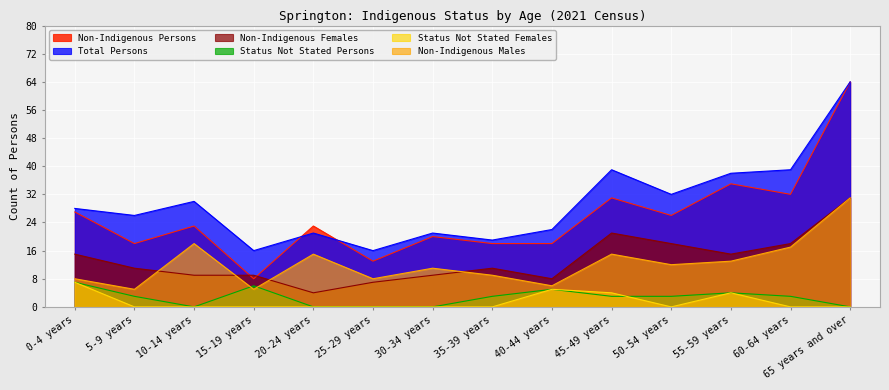

Reading left to right, transcribe all the data shown in this chart.

Non-Indigenous Persons: 27	18	23	8	23	13	20	18	18	31	26	35	32	64
Total Persons: 28	26	30	16	21	16	21	19	22	39	32	38	39	64
Non-Indigenous Females: 15	11	9	9	4	7	9	11	8	21	18	15	18	31
Status Not Stated Persons: 7	3	0	6	0	0	0	3	5	3	3	4	3	0
Status Not Stated Females: 7	0	0	0	0	0	0	0	5	4	0	4	0	0
Non-Indigenous Males: 8	5	18	5	15	8	11	9	6	15	12	13	17	31